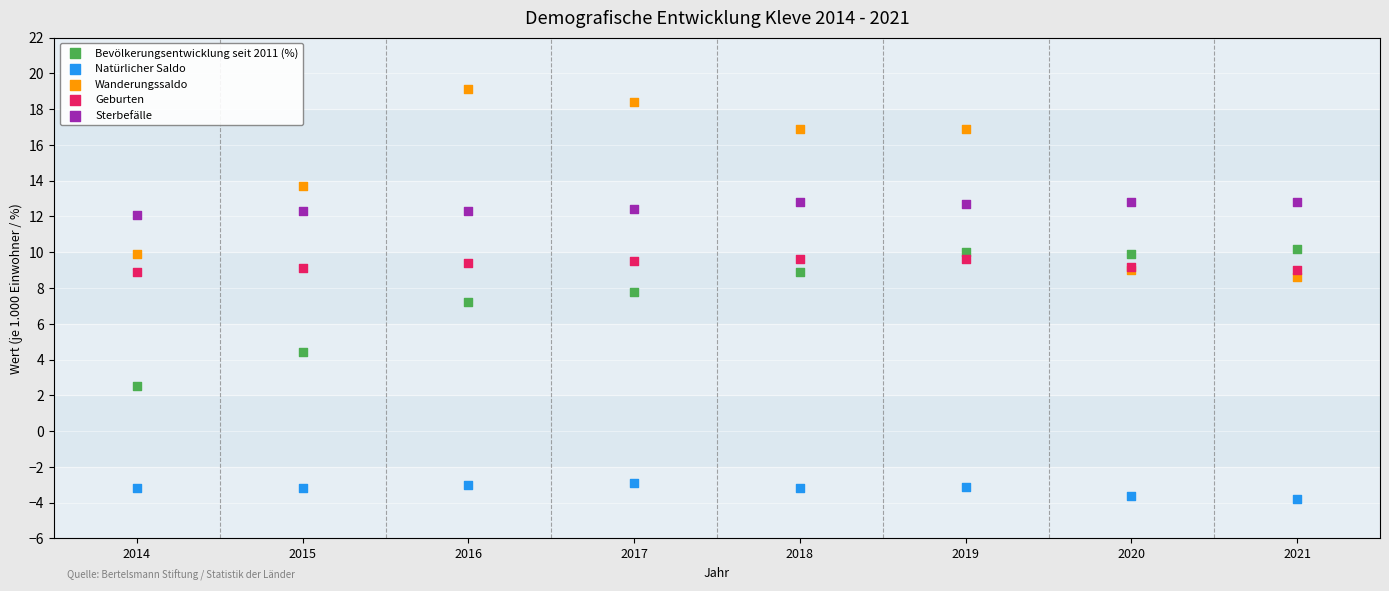

What are all the series names shown in the legend?

Bevölkerungsentwicklung seit 2011 (%), Natürlicher Saldo, Wanderungssaldo, Geburten, Sterbefälle